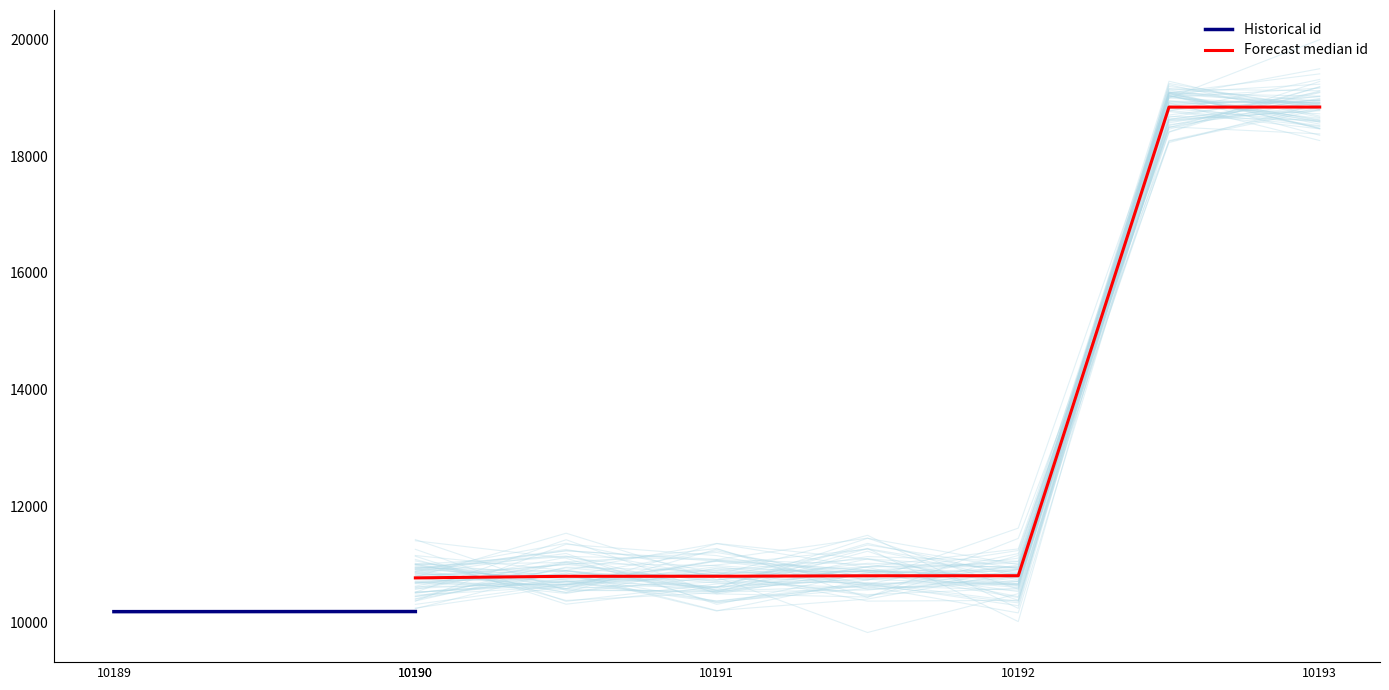

What is the lowest value of the Historical id series?

10189